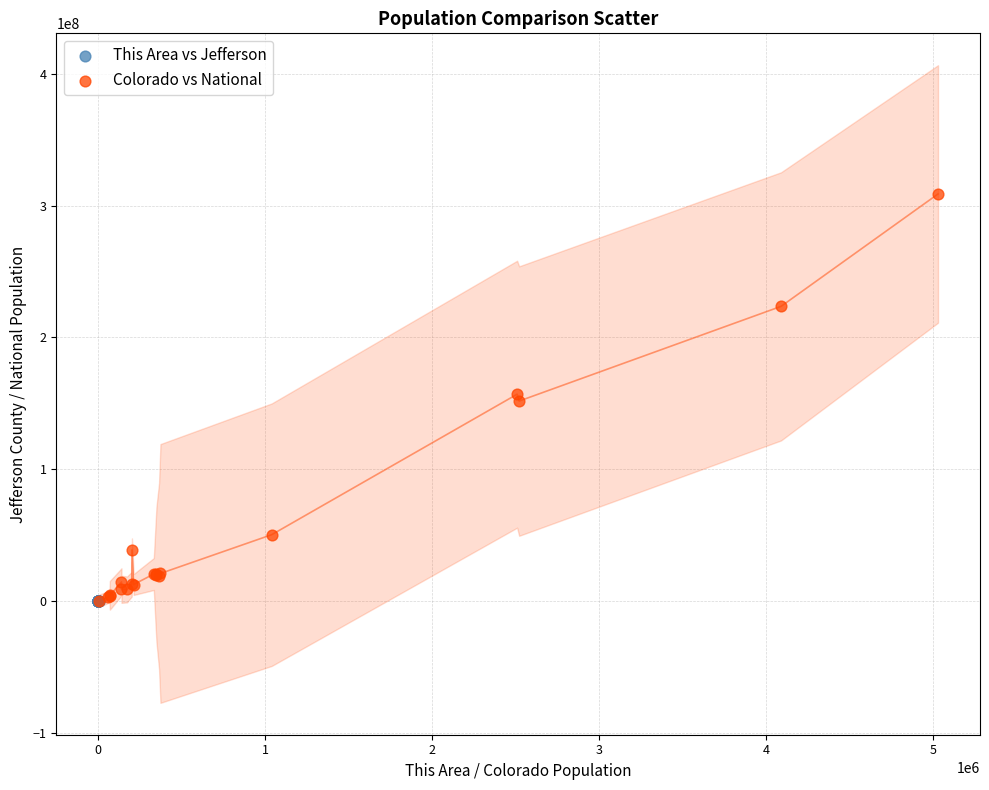

Which series has the widest spread of Y values?

Colorado vs National